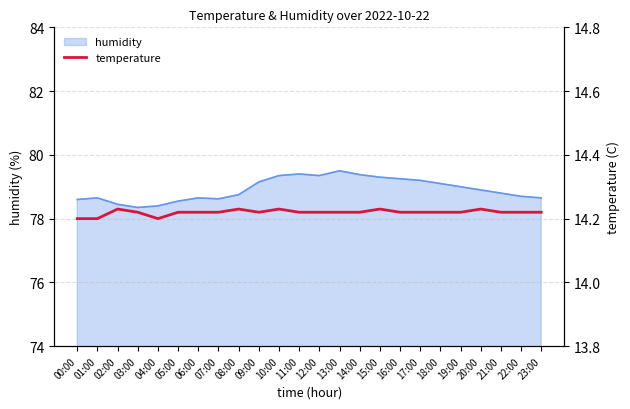

Reading left to right, extract all data points from this chart.

00:00=14.2	01:00=14.2	02:00=14.2	03:00=14.2	04:00=14.2	05:00=14.2	06:00=14.2	07:00=14.2	08:00=14.2	09:00=14.2	10:00=14.2	11:00=14.2	12:00=14.2	13:00=14.2	14:00=14.2	15:00=14.2	16:00=14.2	17:00=14.2	18:00=14.2	19:00=14.2	20:00=14.2	21:00=14.2	22:00=14.2	23:00=14.2